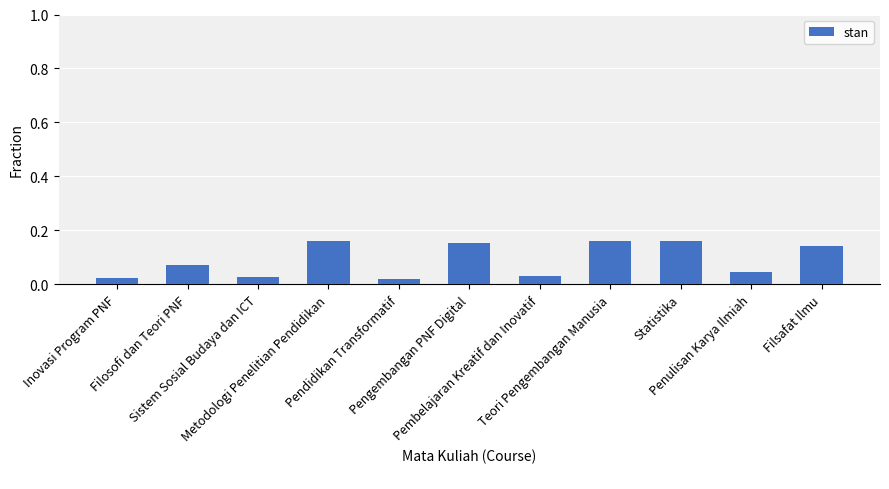

Count the number of categories in the chart.

11